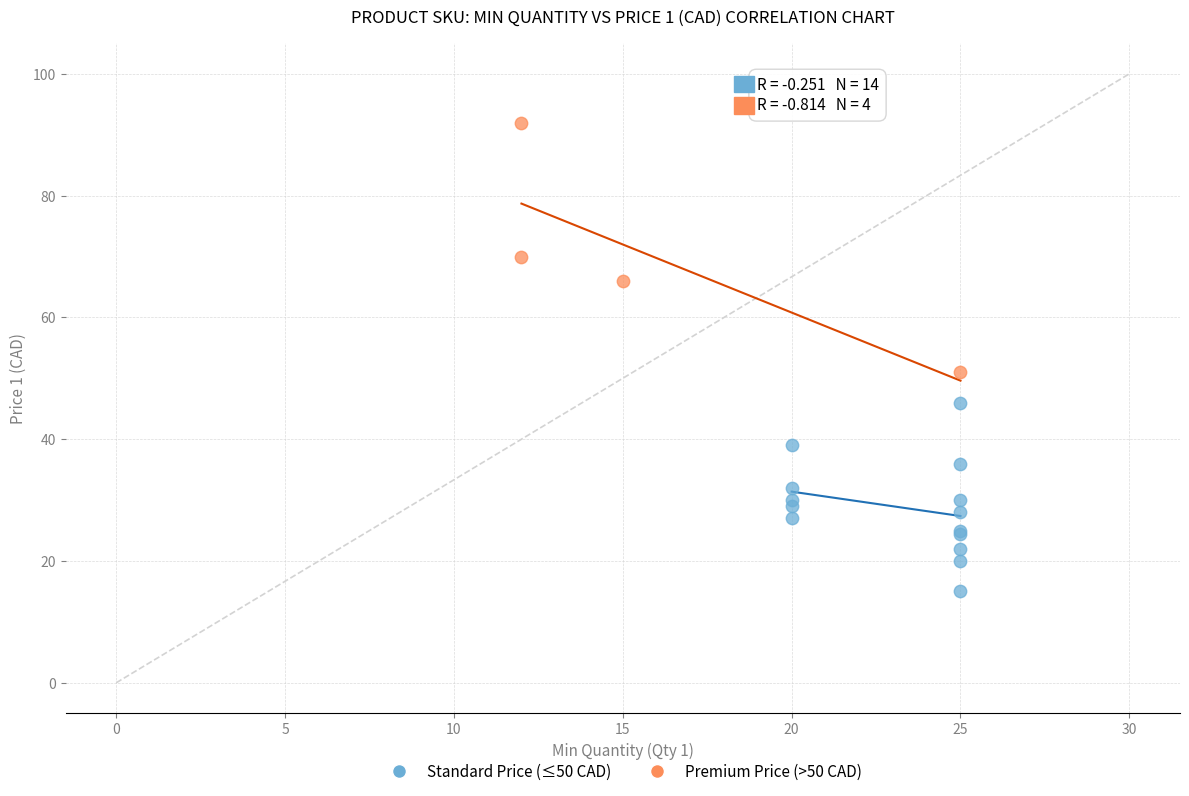

Which series contains the lowest Y value?

Standard Price (≤50 CAD)